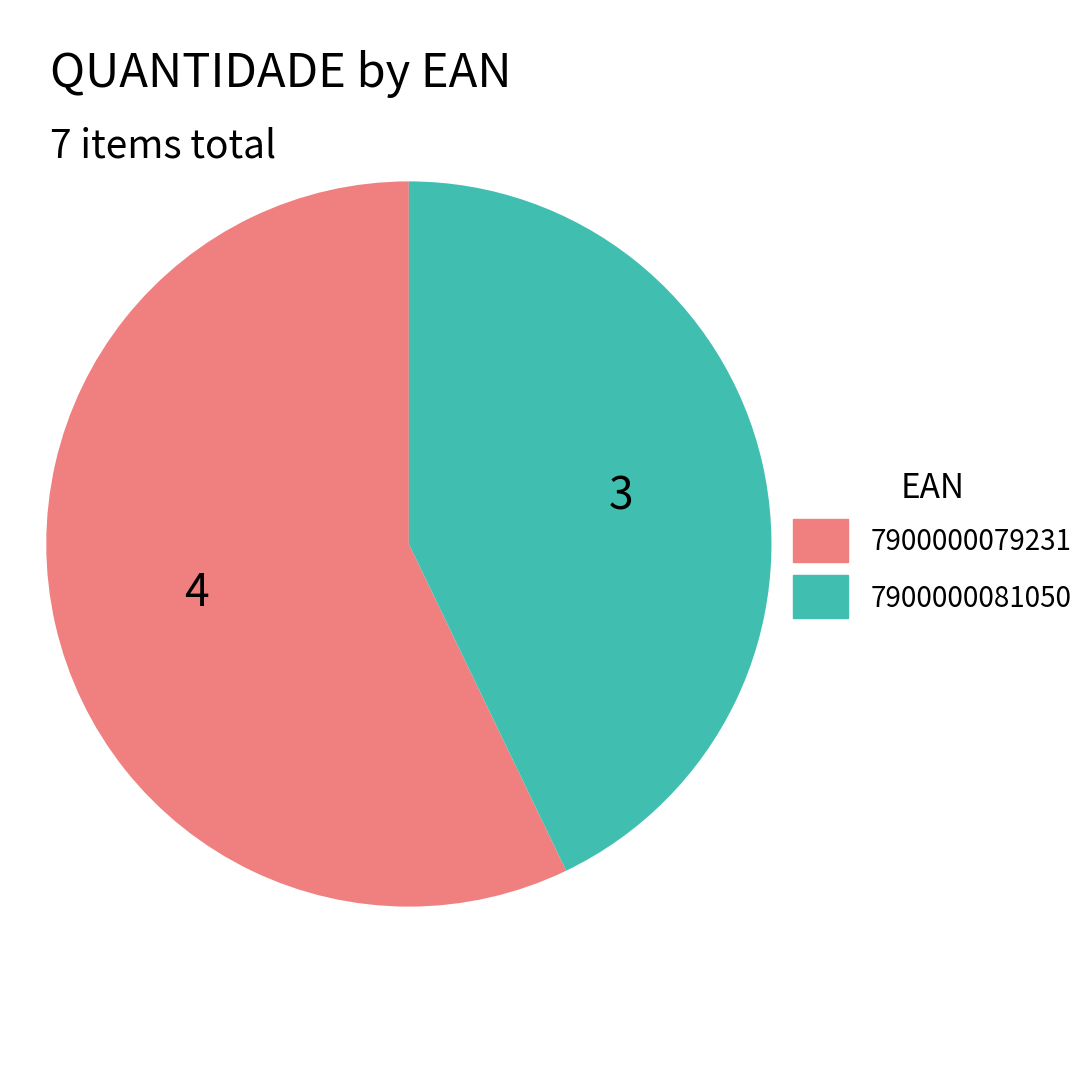

Is it true that 7900000079231 is 57% of the pie?

True